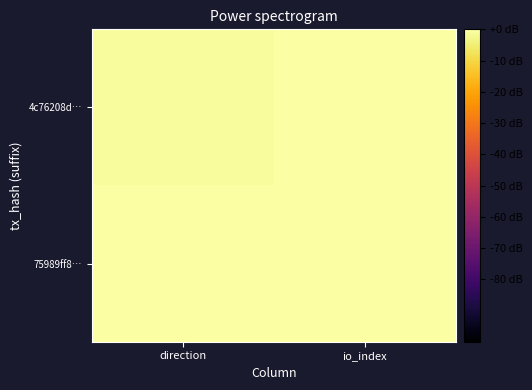

Which series has the widest spread of values?

4c76208d…